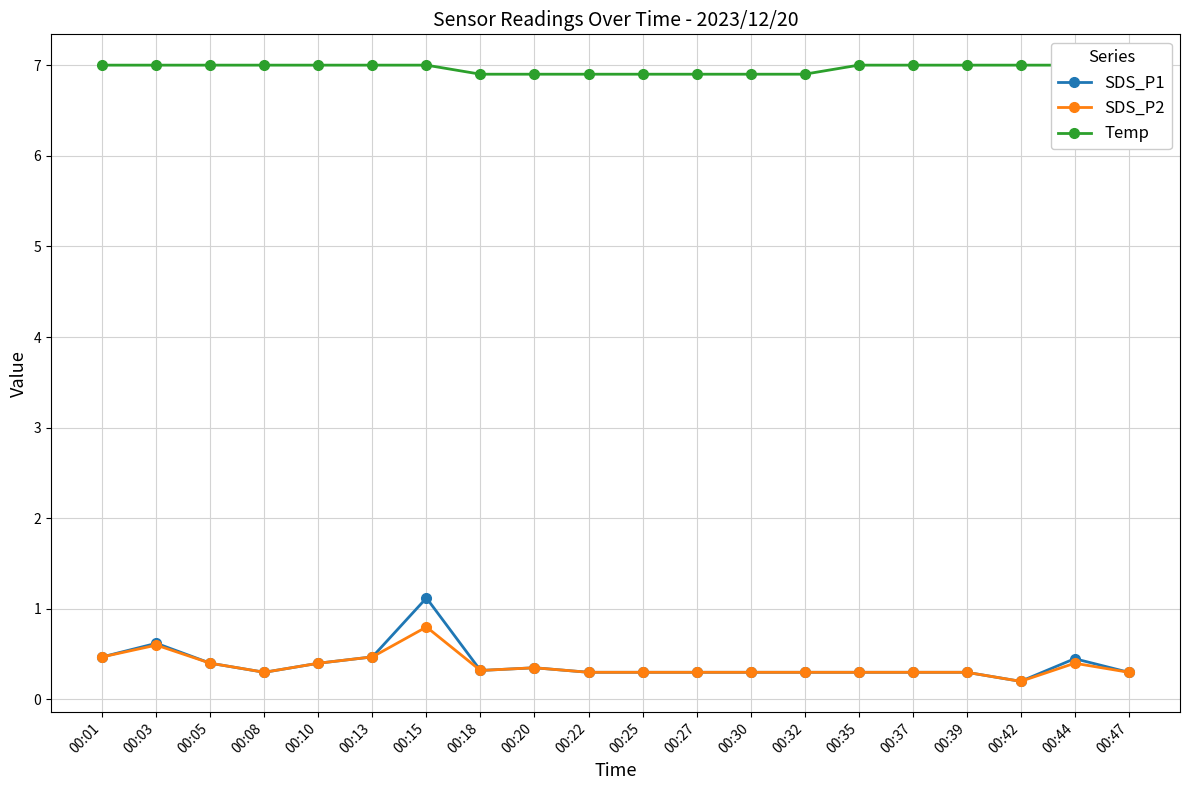

The SDS_P1 series shows 0.3 at 00:27. True or false?

True